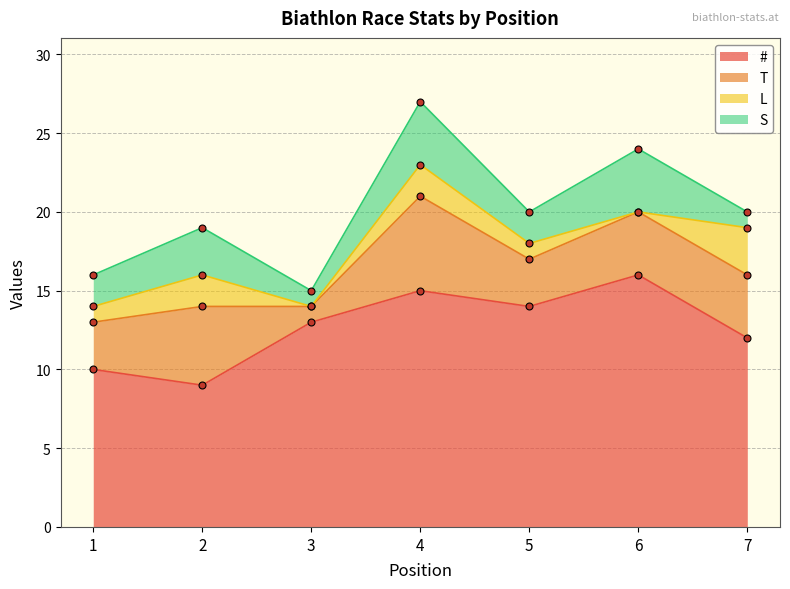

Count the number of categories in the chart.

7